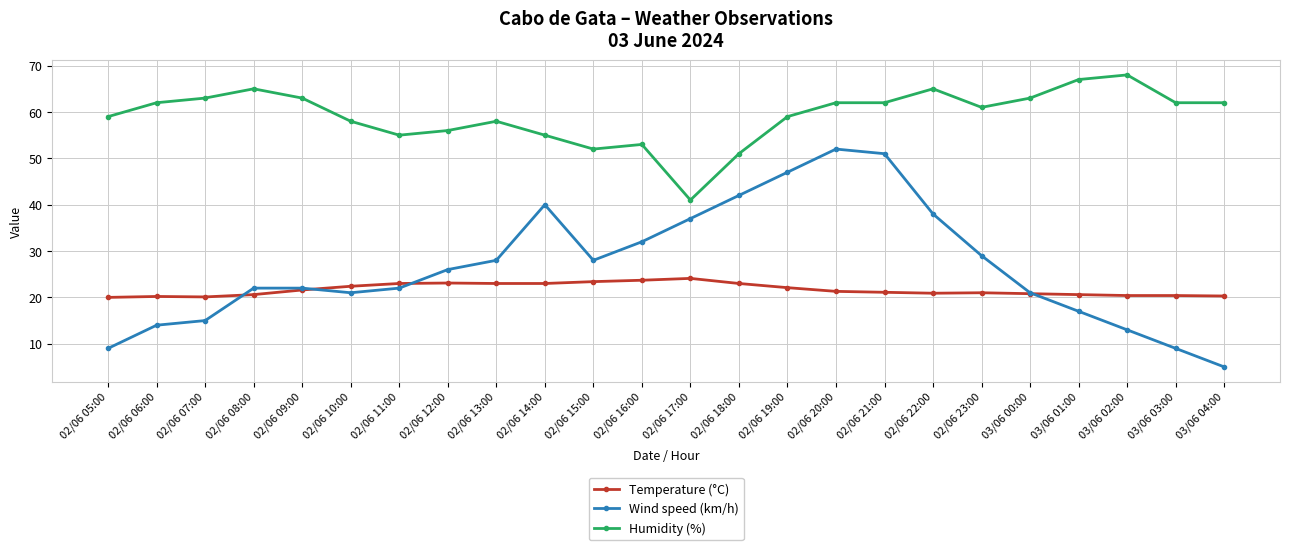

True or false: Temperature (°C) has more than 0 points higher than both neighbors.

True